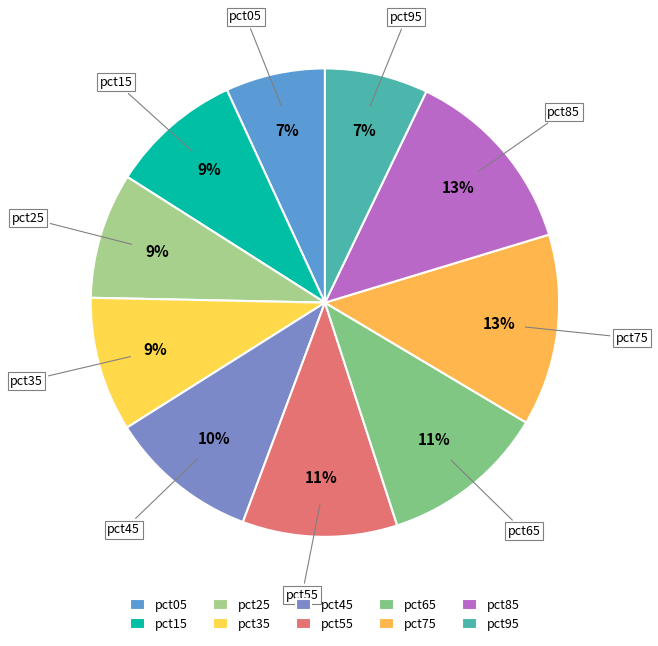

To the nearest percent, what is the average slice percentage?

10%